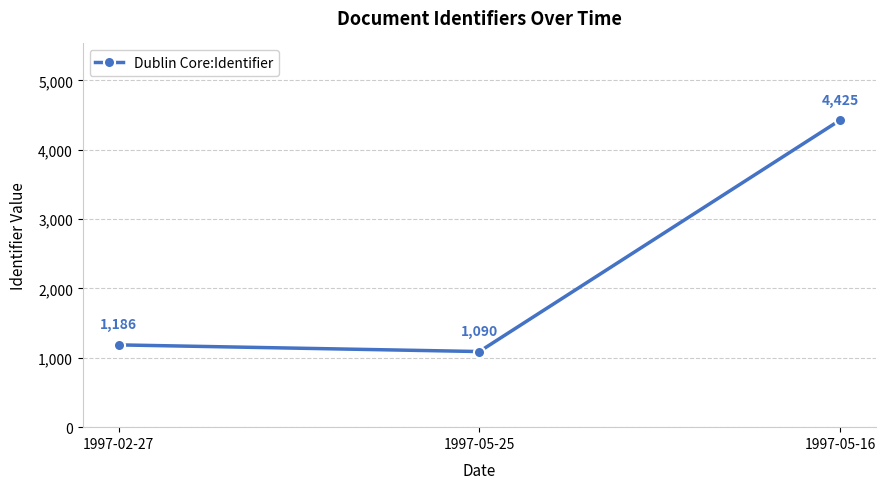

Reading right to left, what are all the values shown in this chart?

1997-05-16=4425	1997-05-25=1090	1997-02-27=1186